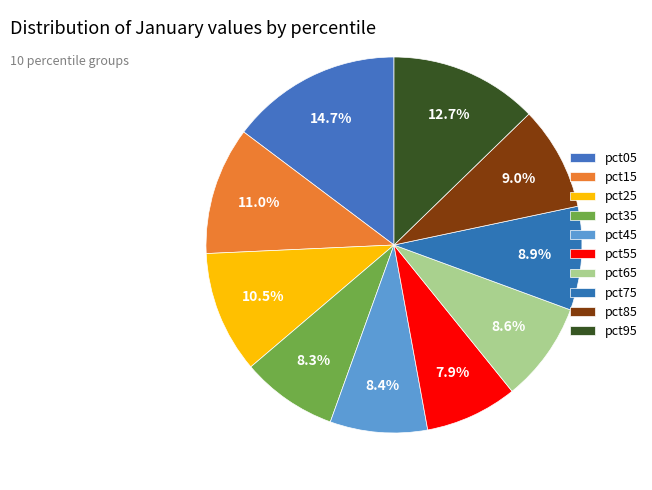

Is it true that pct65 is 17% of the pie?

False